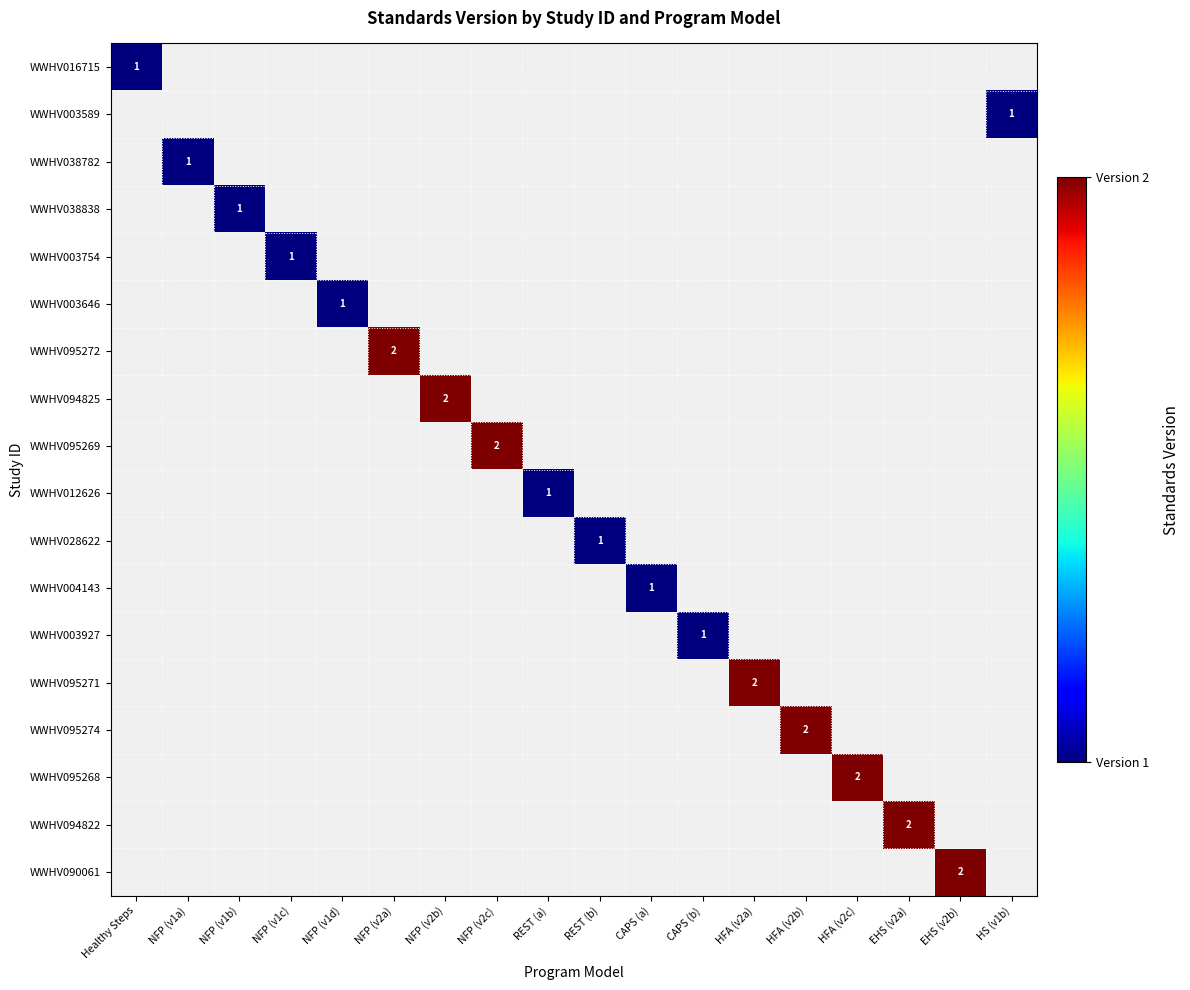

Is it true that WWHV090061 equals 1 at EHS (v2b)?

False